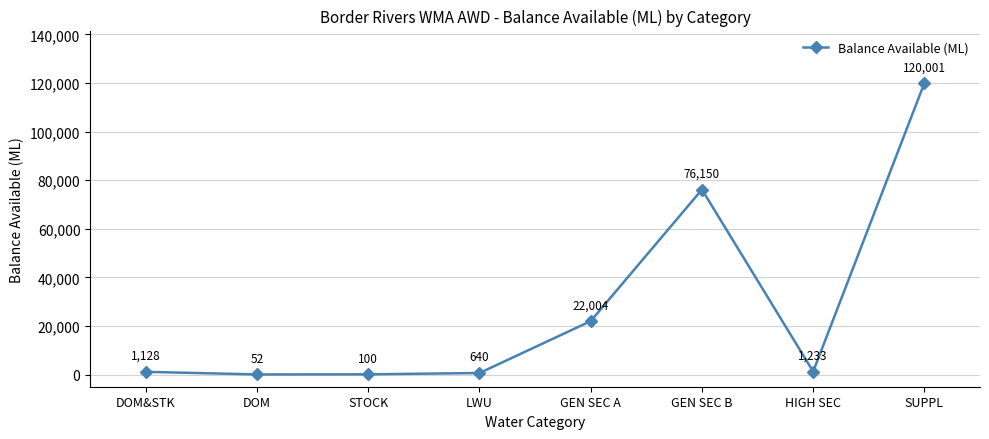

What is the label of the 1st point from the left?

DOM&STK